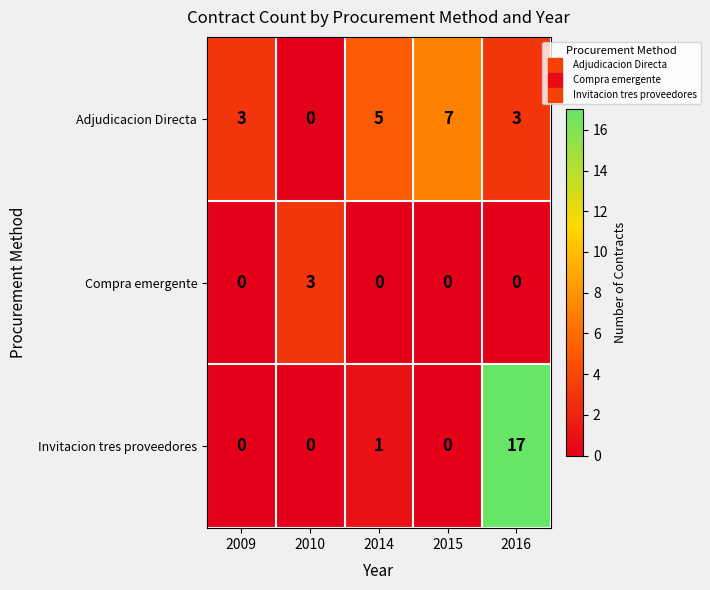

The value of Adjudicacion Directa at 2010 is -4. True or false?

False